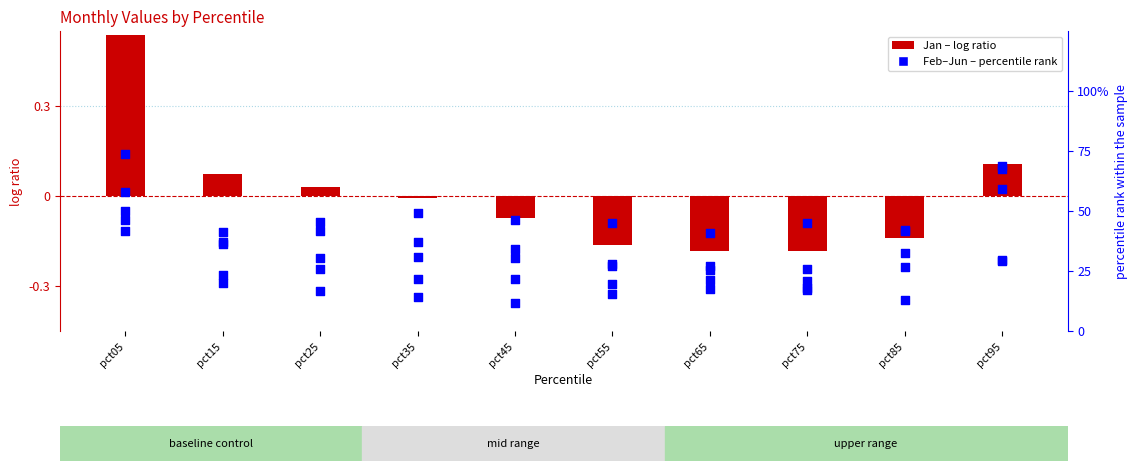

Is the value of Mar at pct45 greater than the value of Apr at pct15?

Yes